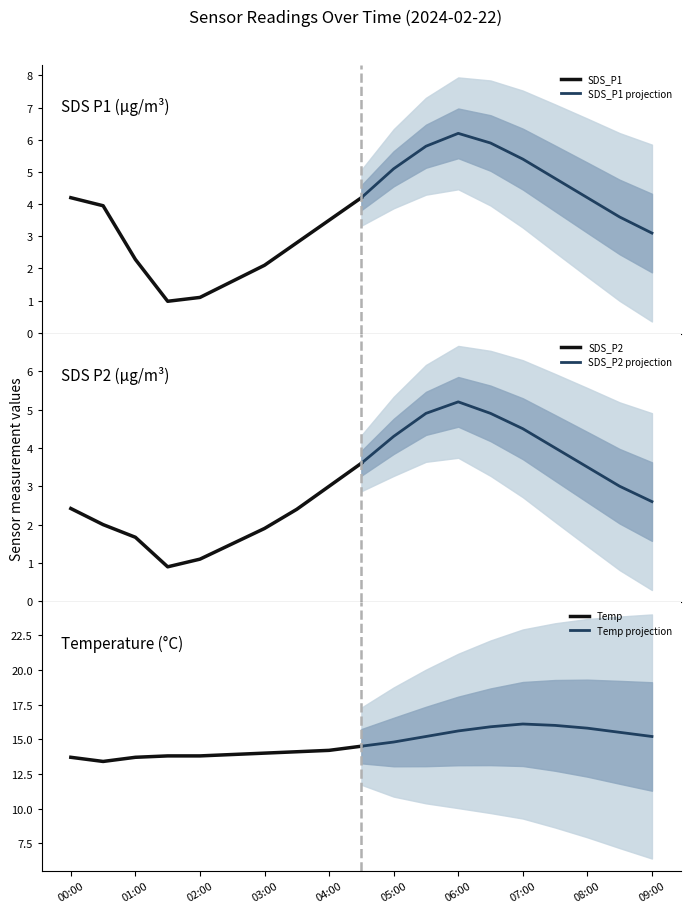

What is the minimum value for SDS_P1?

1.0